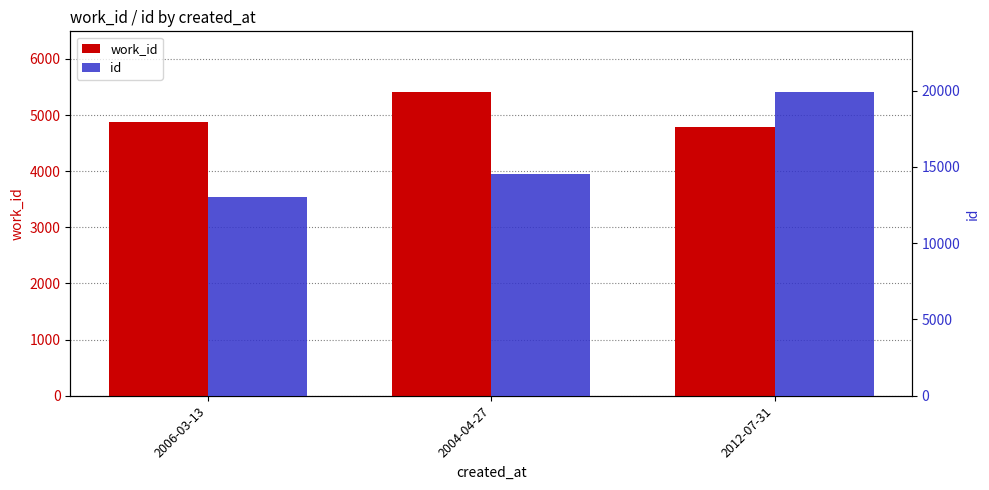

Is it true that work_id equals 2824 at 2004-04-27?

False